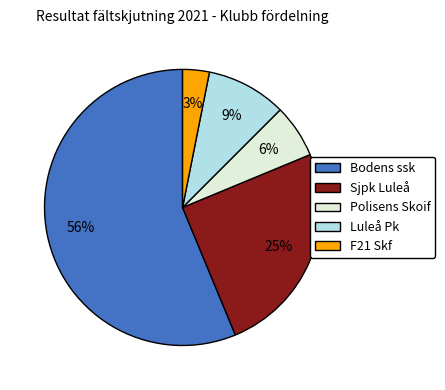

To the nearest percent, what is the difference between the Luleå Pk and Polisens Skoif slice percentages?

3%